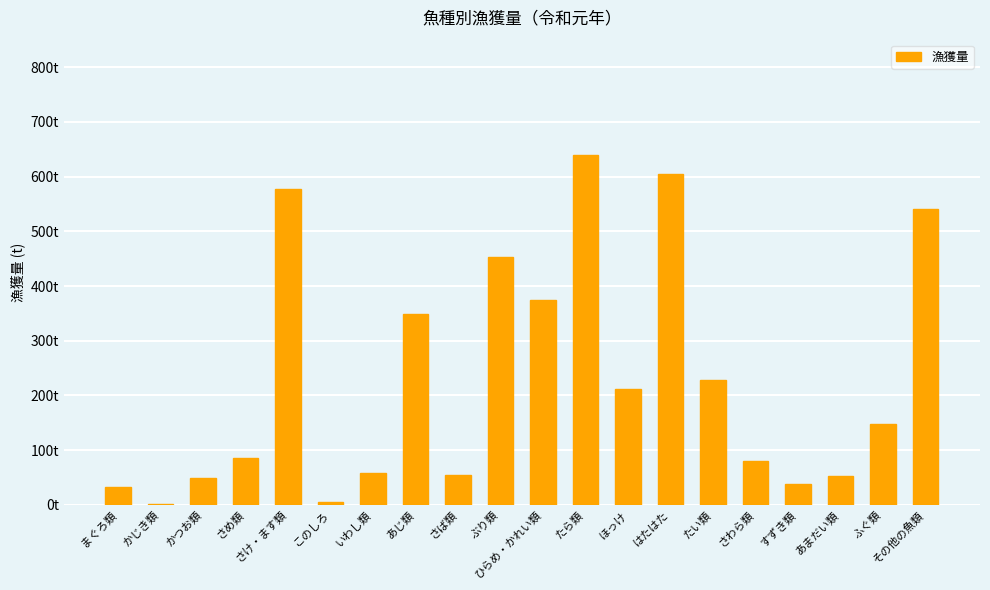

Which category has the highest value across all series?

たら類